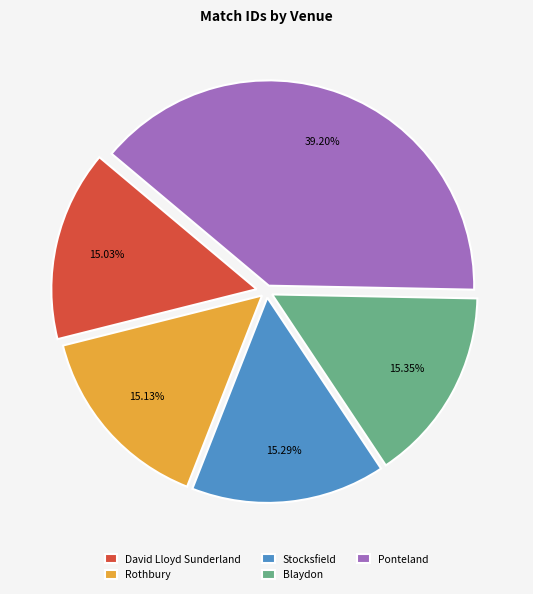

What is the ratio of the value at Ponteland to the value at Blaydon?

2.6